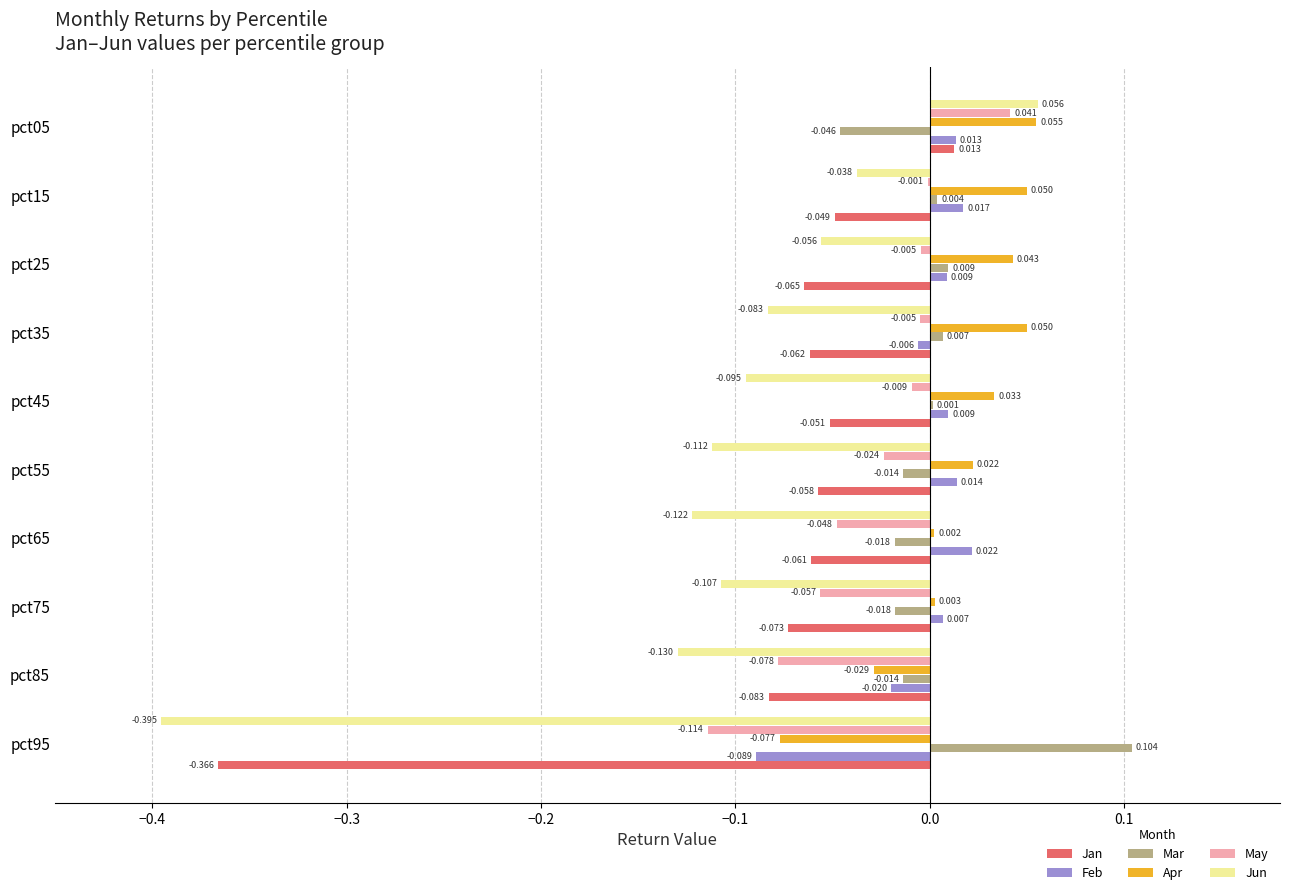

Which series has the largest total across all categories?

Apr